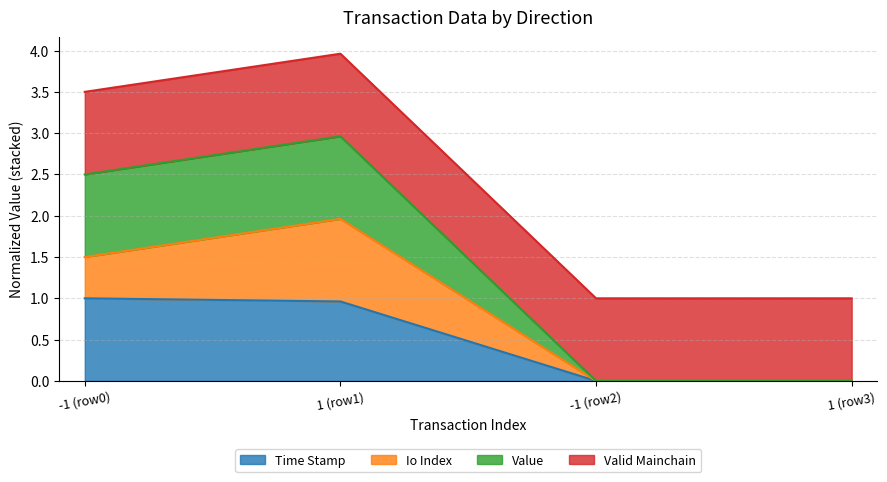

What are all the series names shown in the legend?

Time Stamp, Io Index, Value, Valid Mainchain